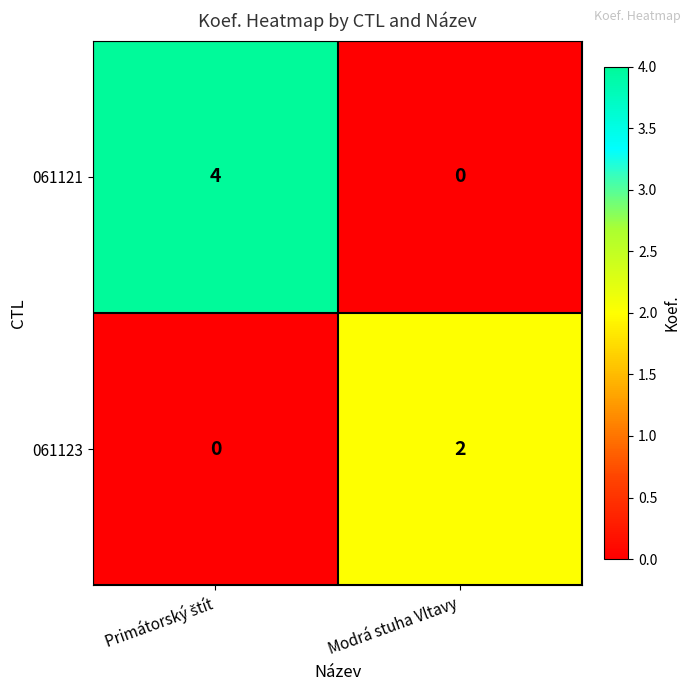

Rank the series by their maximum value, from lowest to highest.

061123, 061121